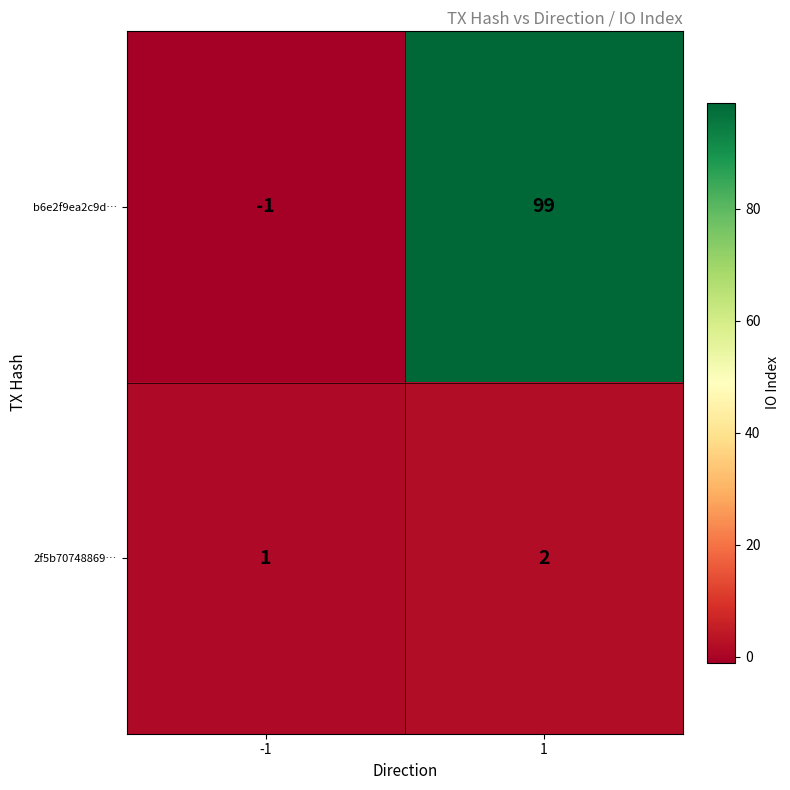

Is it true that b6e2f9ea2c9d… equals 99 at 1?

True